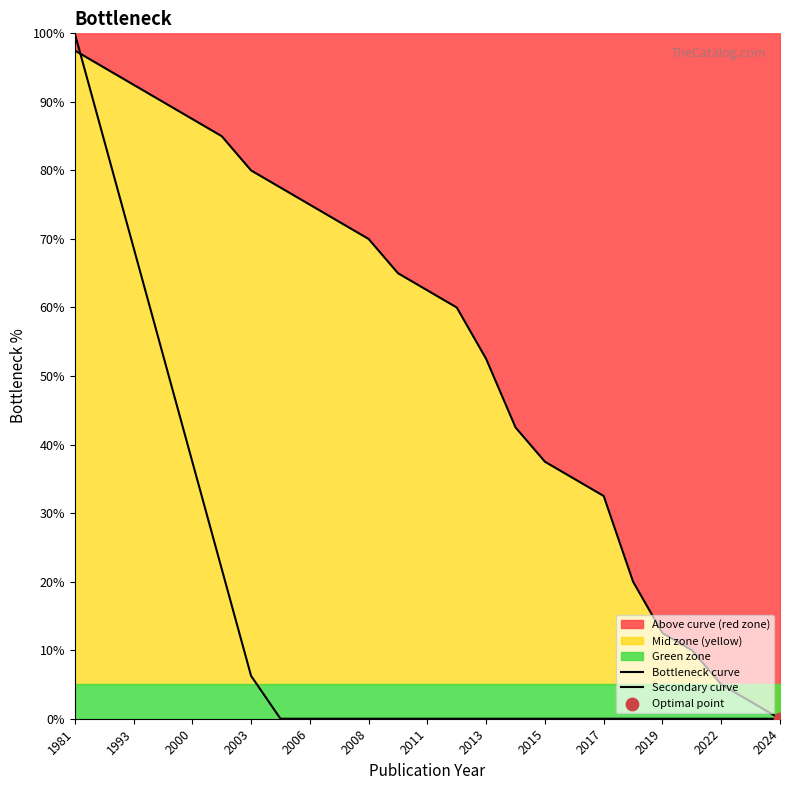

Which series reaches the maximum Y coordinate?

Secondary curve